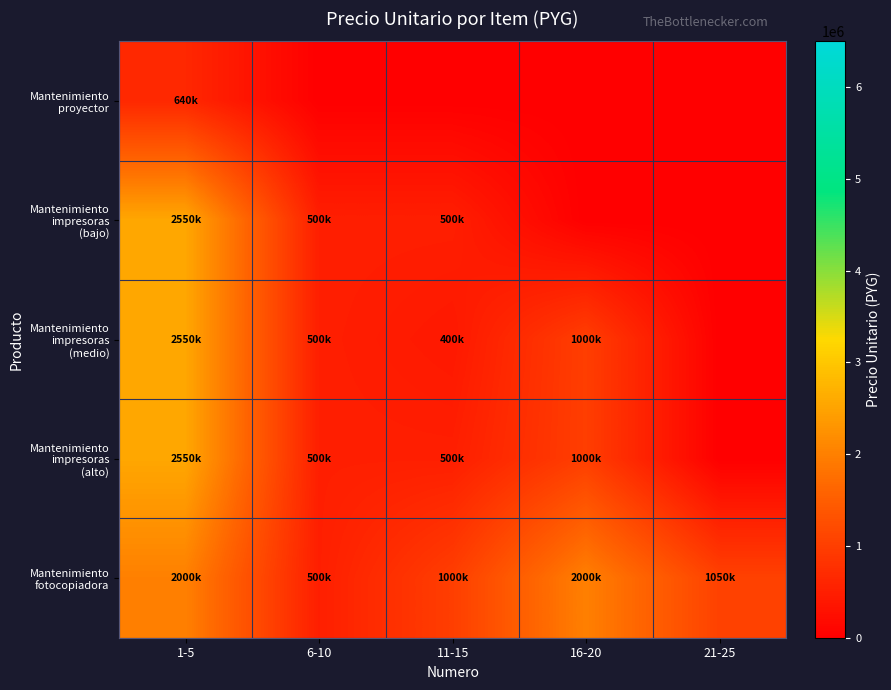

Which series has the largest total across all categories?

Mantenimiento fotocopiadora